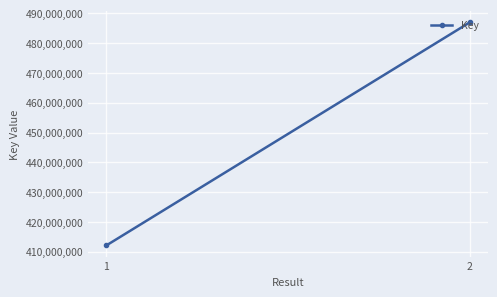

Between 2 and 1, which is larger?

2